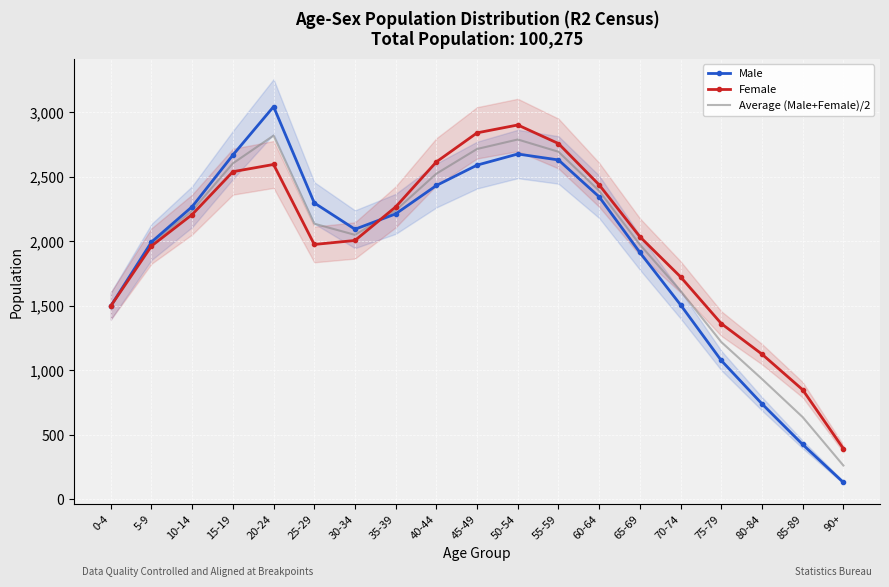

Rank the categories by Average (Male+Female)/2 value from lowest to highest.

90+, 85-89, 80-84, 75-79, 0-4, 70-74, 65-69, 5-9, 30-34, 25-29, 10-14, 35-39, 60-64, 40-44, 15-19, 55-59, 45-49, 50-54, 20-24